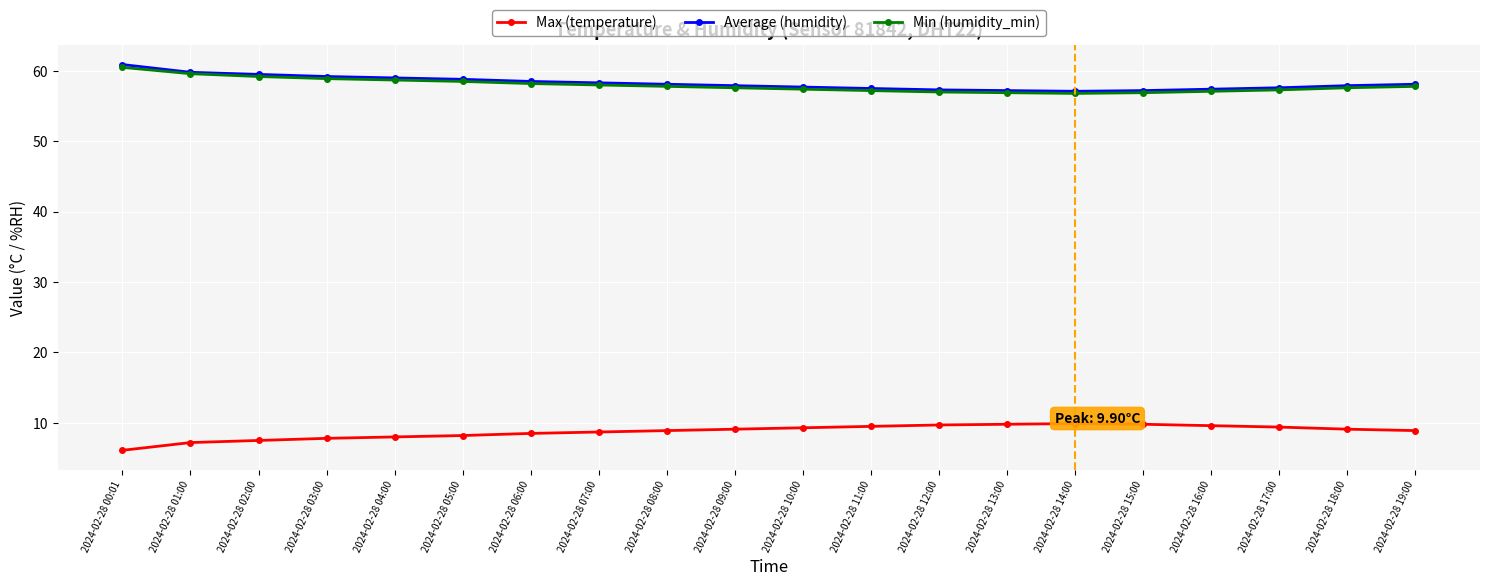

Does the chart display data point markers on the line(s)?

Yes